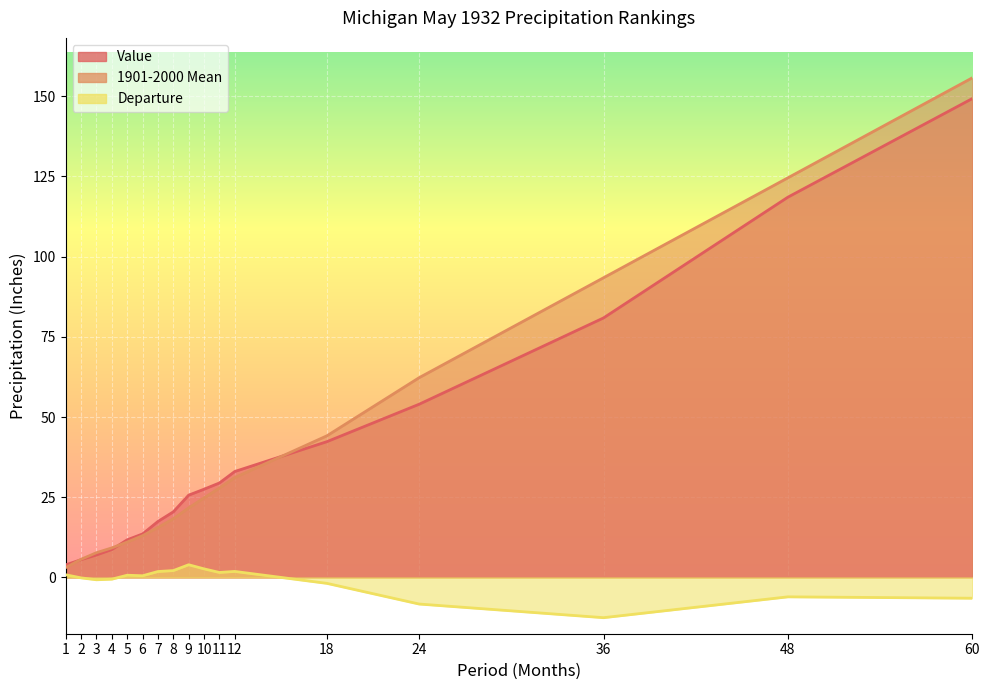

Count the number of data series in this chart.

3